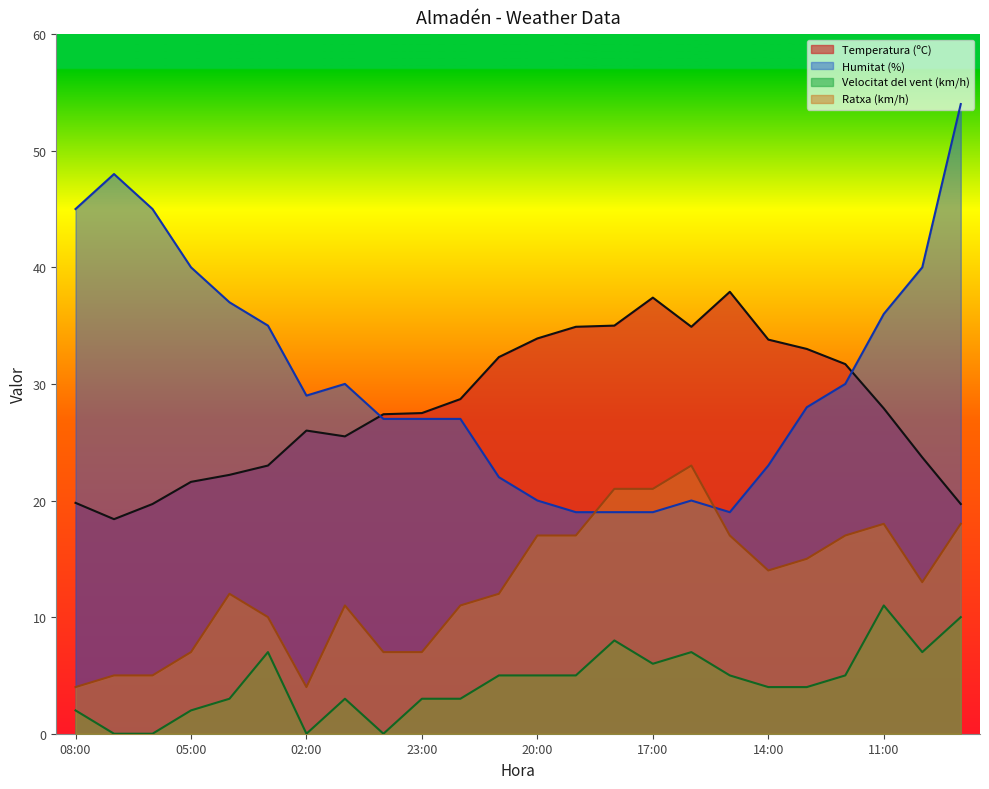

What is the sum of the Humitat (%) values at 14:00 and 08:00?

68.0